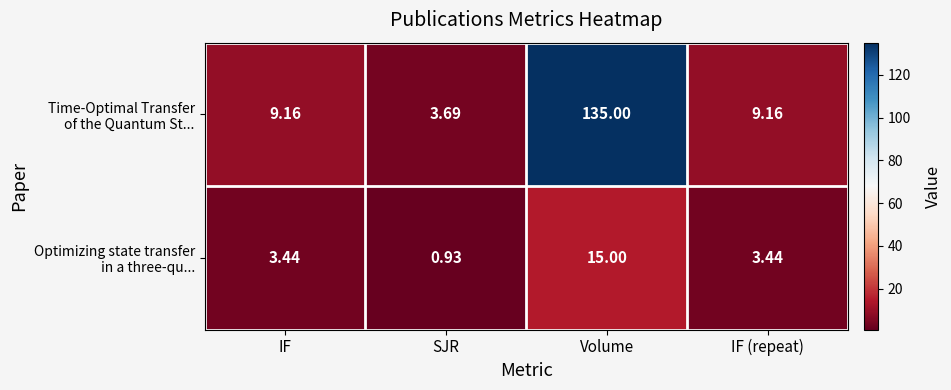

At which category is the sum across all series the highest?

Volume